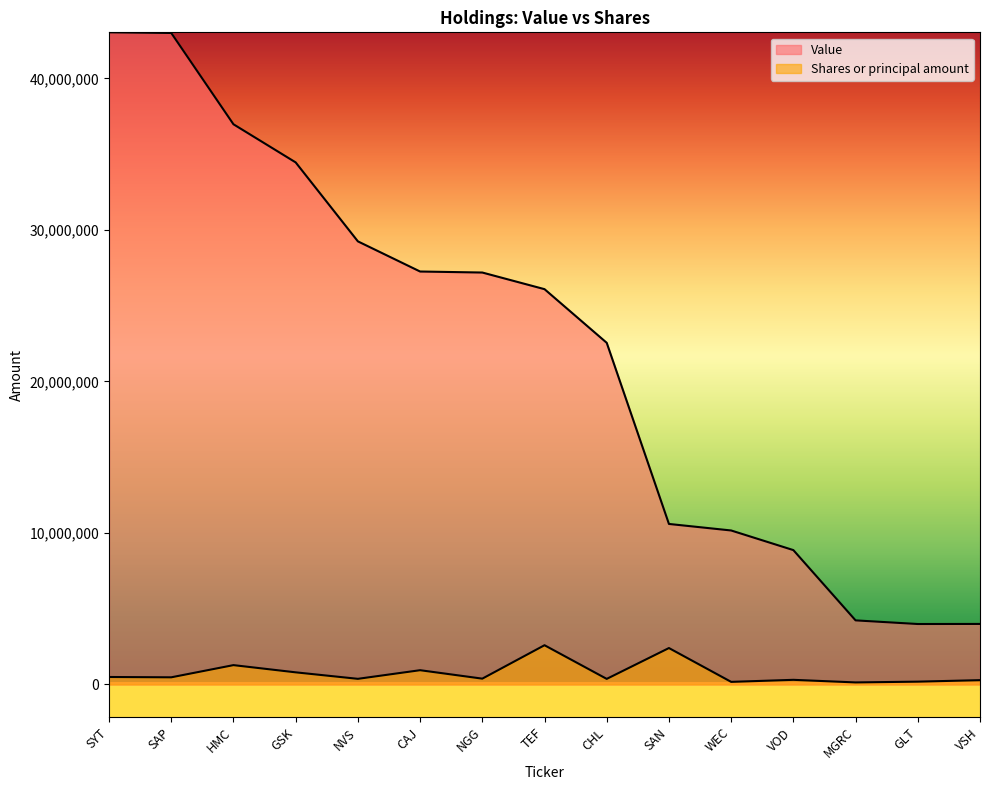

Reading left to right, what are all the values shown in this chart?

Value: 43037000	42995000	36970000	34453000	29242000	27252000	27185000	26087000	22546000	10592000	10161000	8866000	4228000	3988000	3993000
Shares or principal amount: 491293	470349	1274830	798806	370341	939737	382290	2588029	366486	2401710	169691	304158	133327	183962	283421